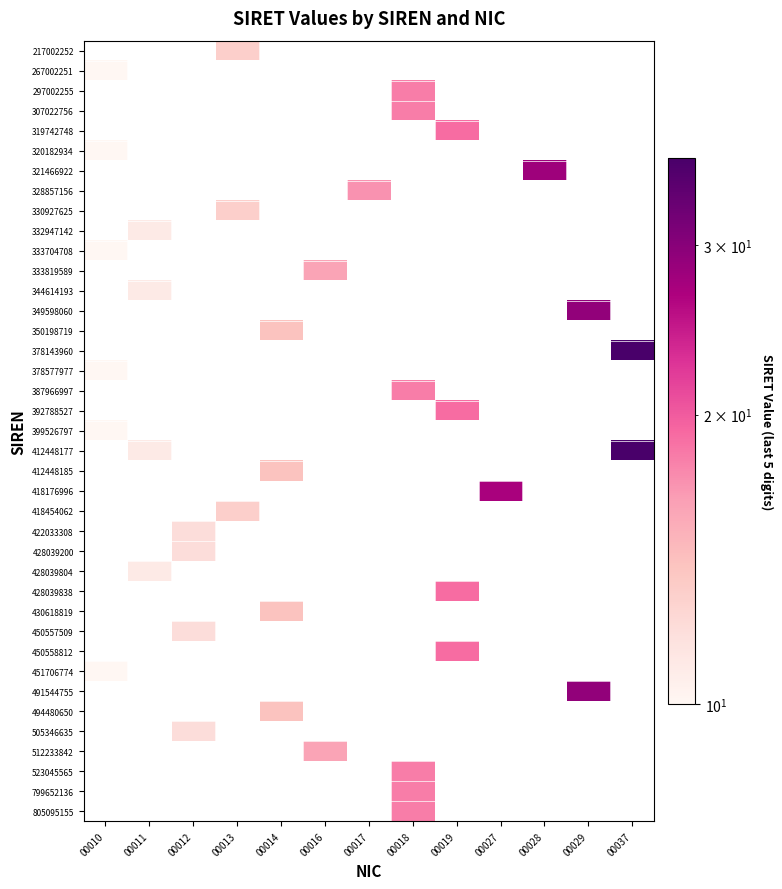

At which category does the chart reach its minimum across all series?

00010